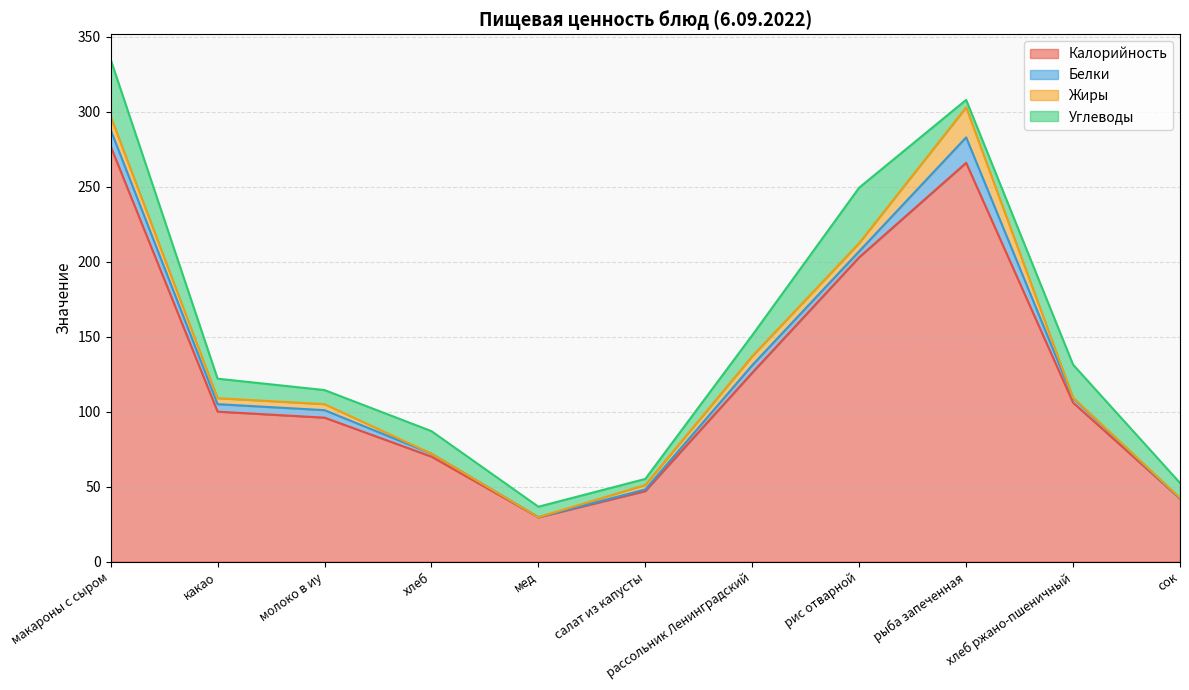

How many lines are shown in the chart?

4